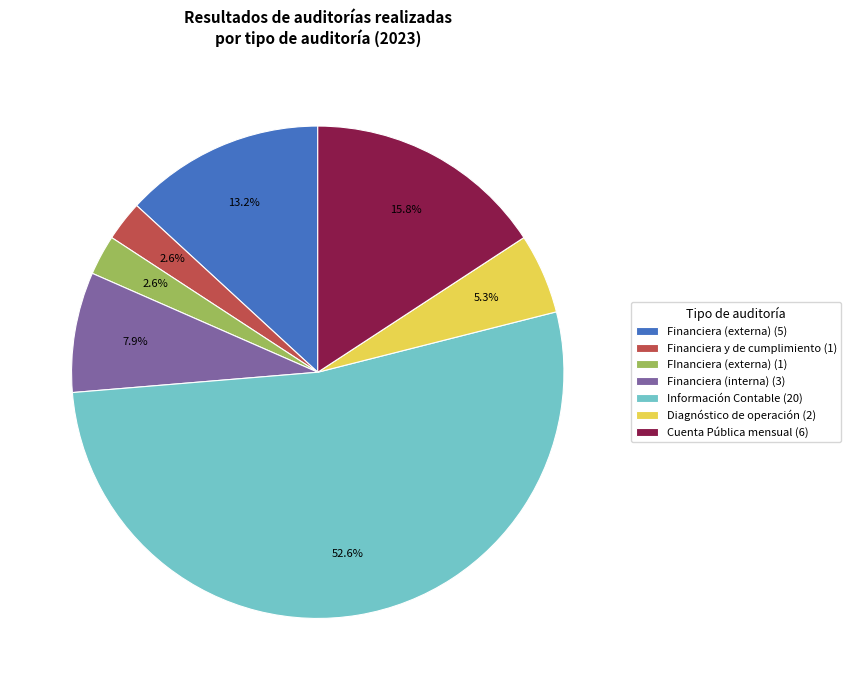

Combined, do Financiera y de cumplimiento (1) and Información Contable (20) account for over 50%?

Yes